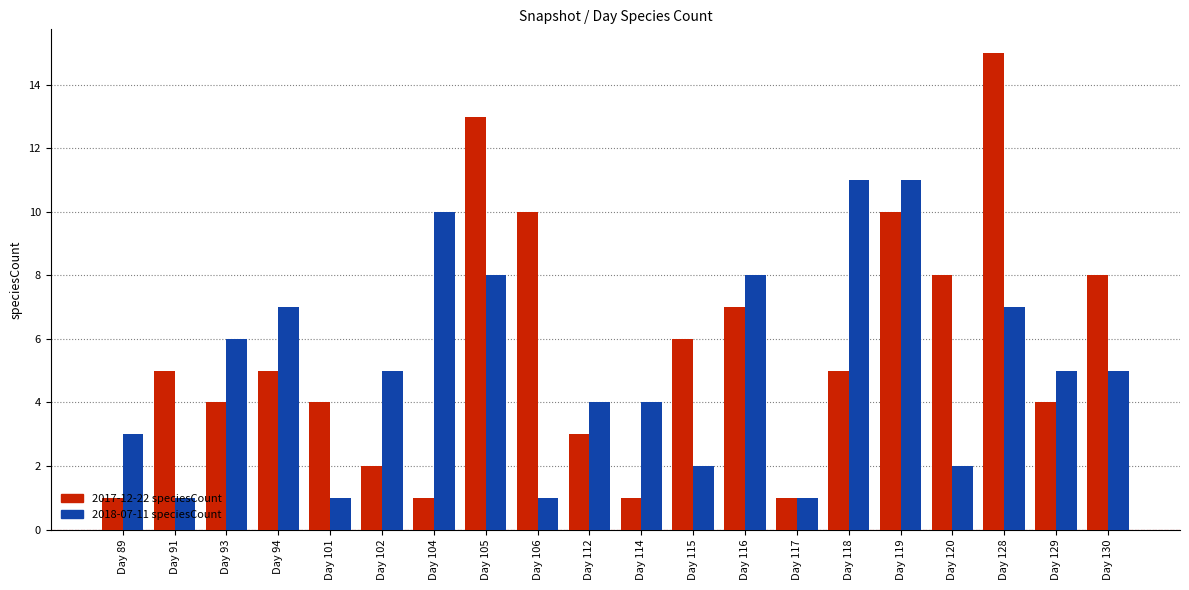

At which category does the chart reach its peak across all series?

Day 128